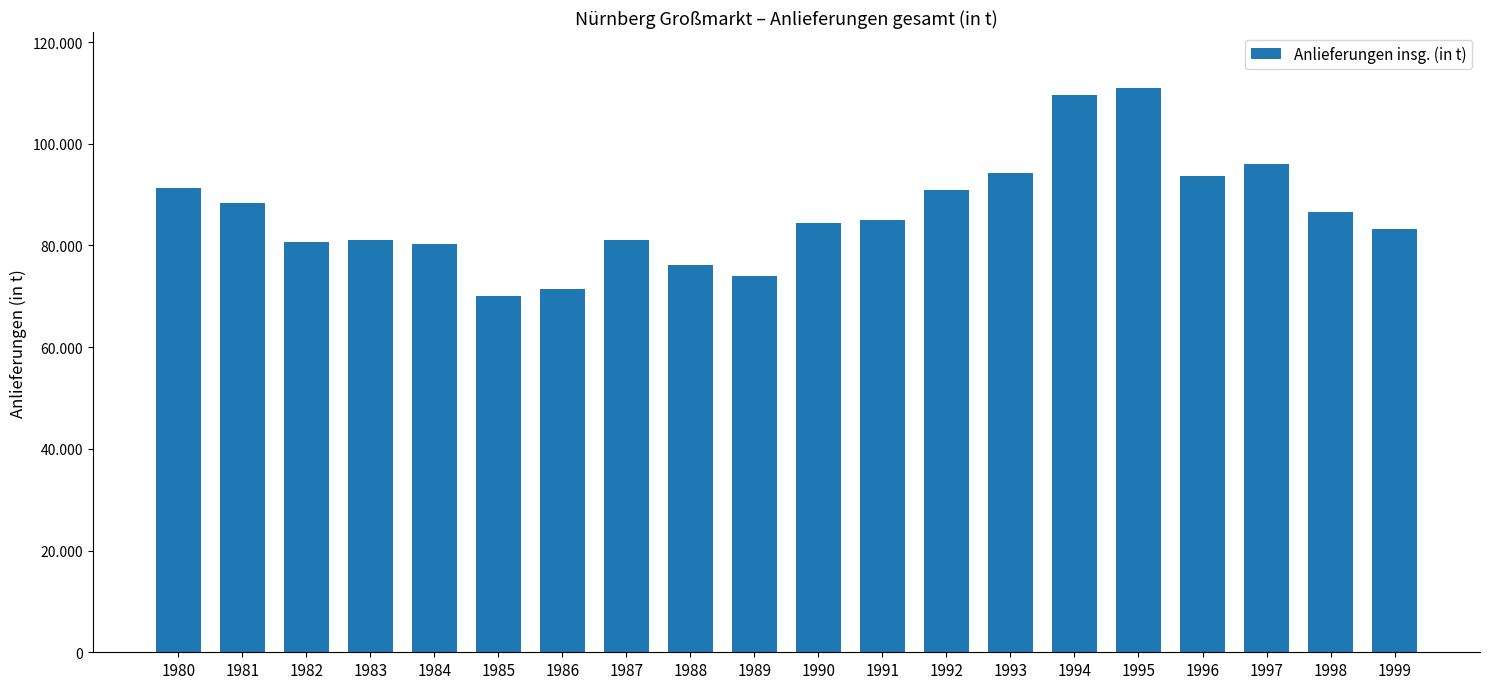

Which label corresponds to the smallest value in the chart?

1985